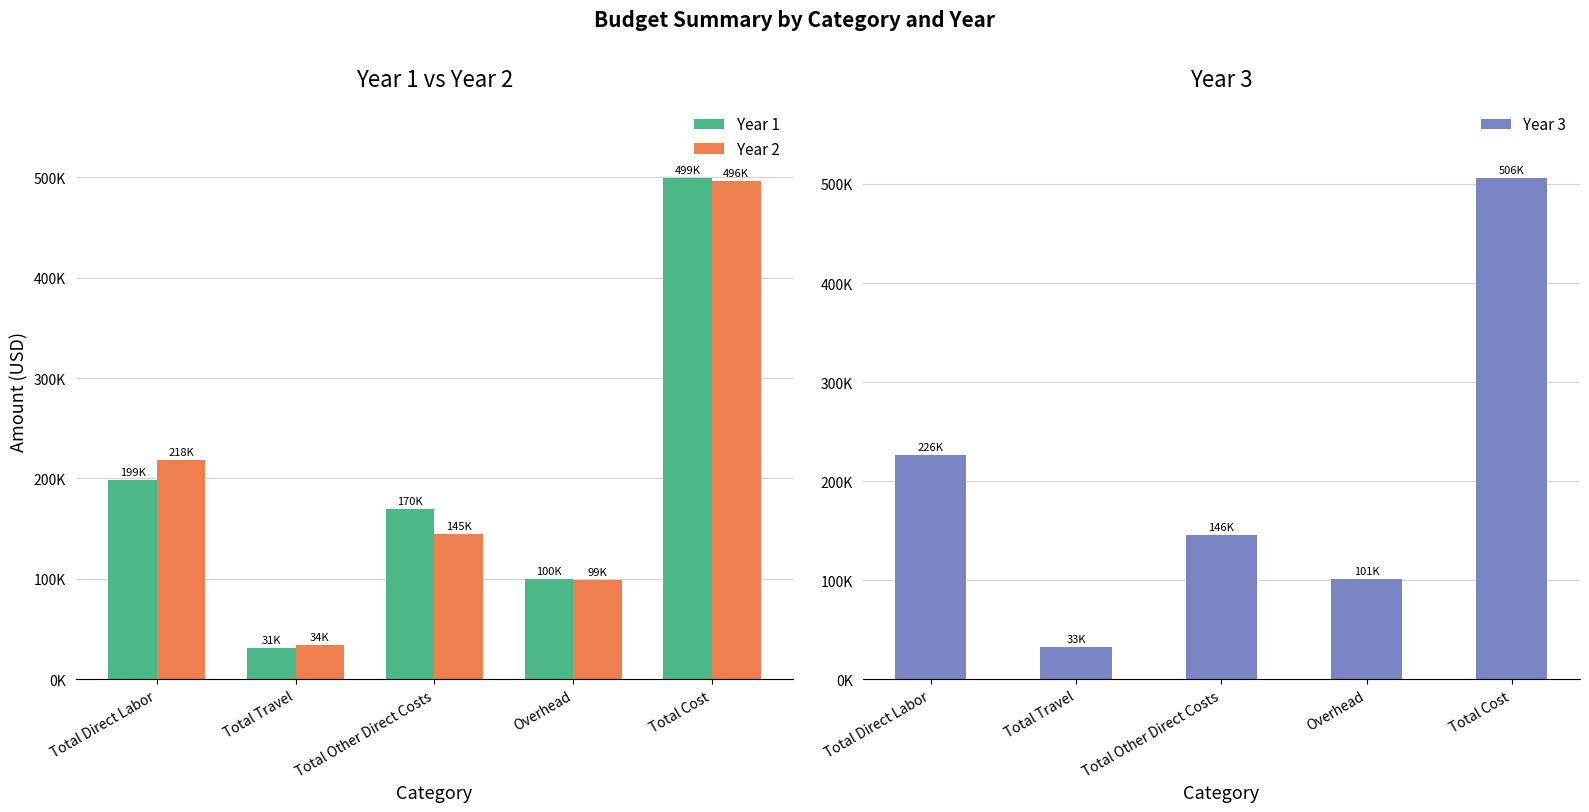

What is the sum of the Year 2 values at Overhead and Total Travel?

133247.8